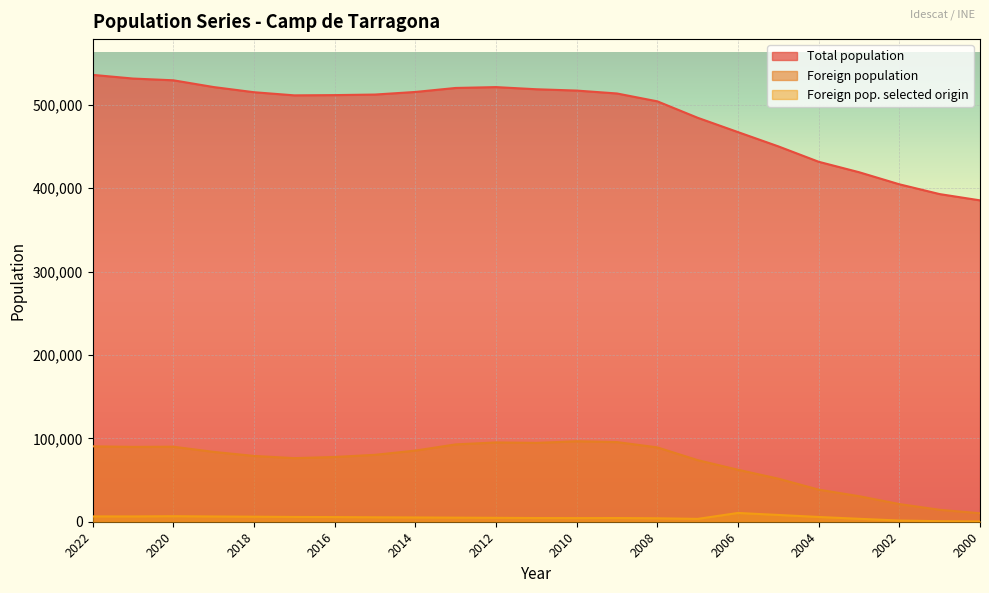

At which category is the sum across all series the highest?

2022